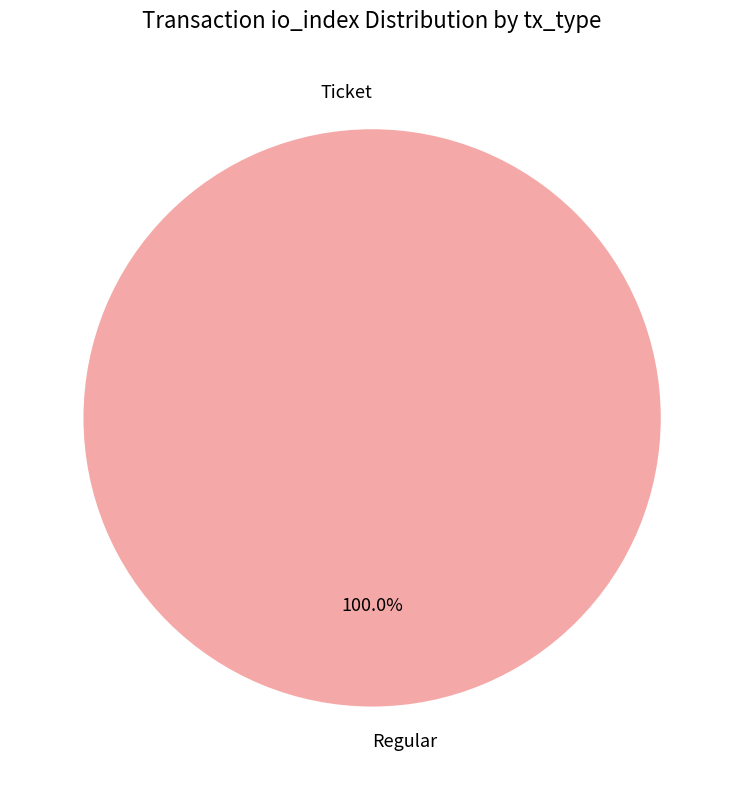

To the nearest percent, what is the average slice percentage?

50%